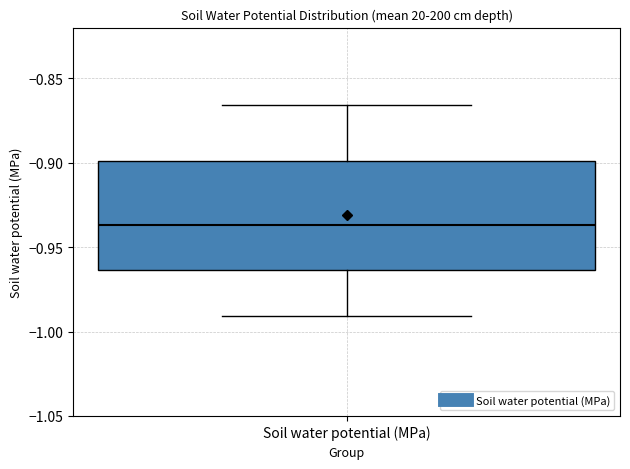

Read this box plot against the y-axis: the position of the median line, the range covered by the box, and the ends of both whiskers. The values are not printed on the chart, so give them approximately, as read against the axis.

median -0.935, box -0.965 to -0.900, whiskers -0.990 to -0.865